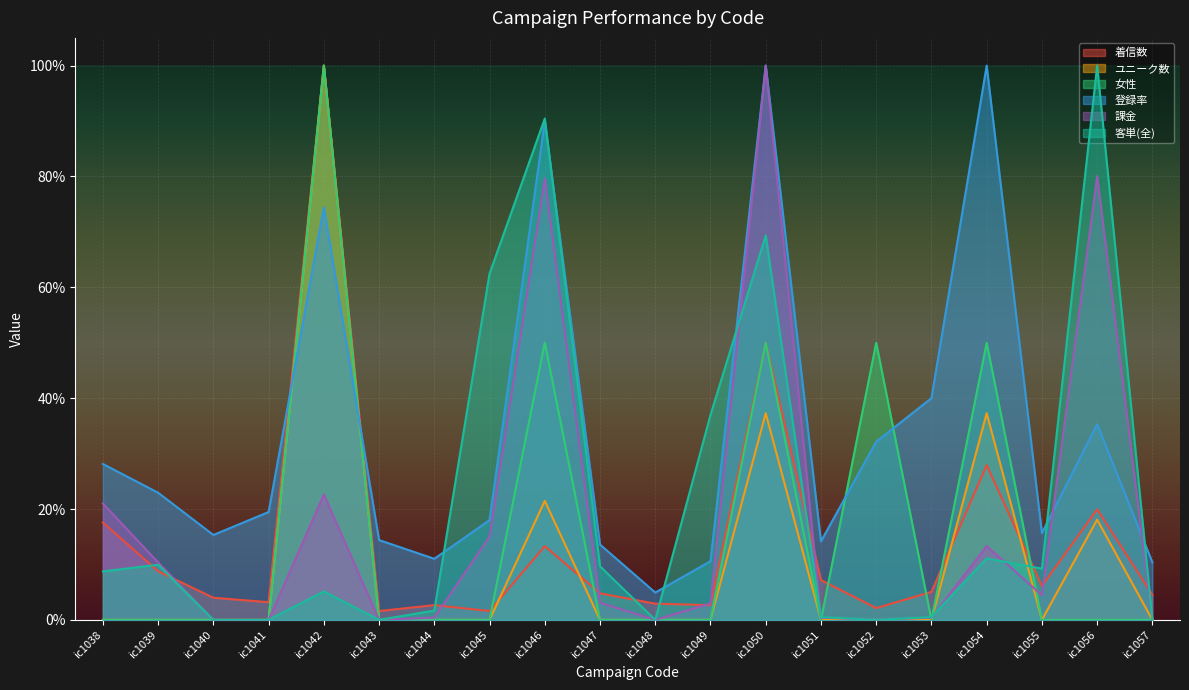

Which series has the largest total across all categories?

登録率